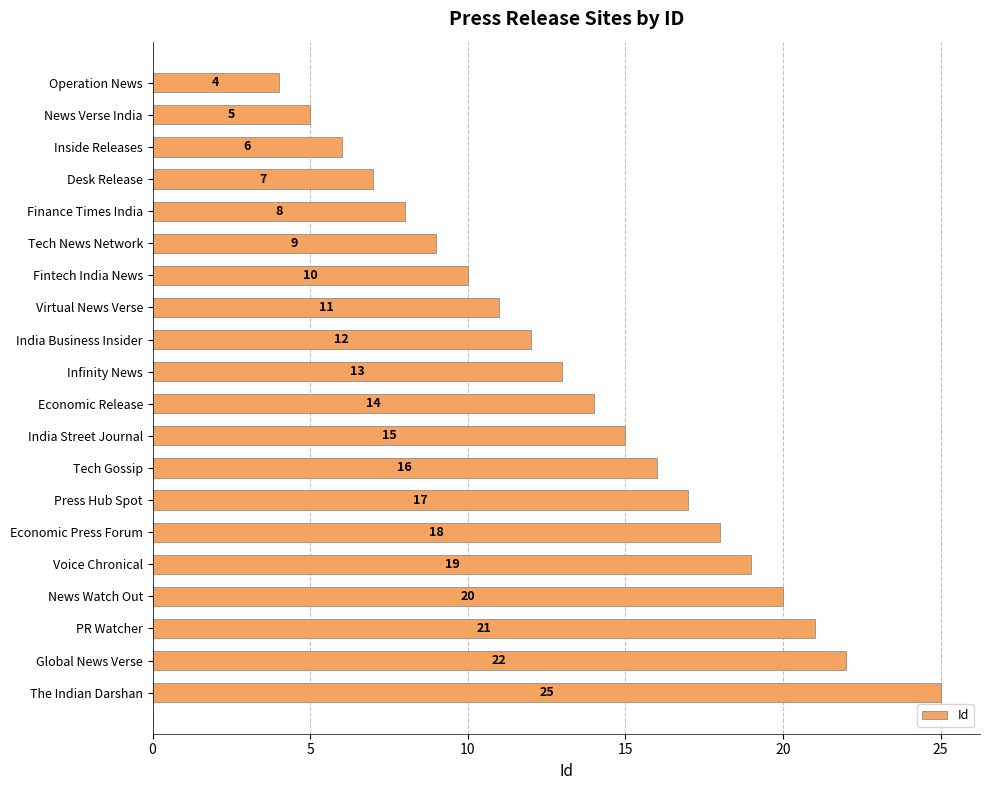

Rank the categories by value from lowest to highest.

Operation News, News Verse India, Inside Releases, Desk Release, Finance Times India, Tech News Network, Fintech India News, Virtual News Verse, India Business Insider, Infinity News, Economic Release, India Street Journal, Tech Gossip, Press Hub Spot, Economic Press Forum, Voice Chronical, News Watch Out, PR Watcher, Global News Verse, The Indian Darshan